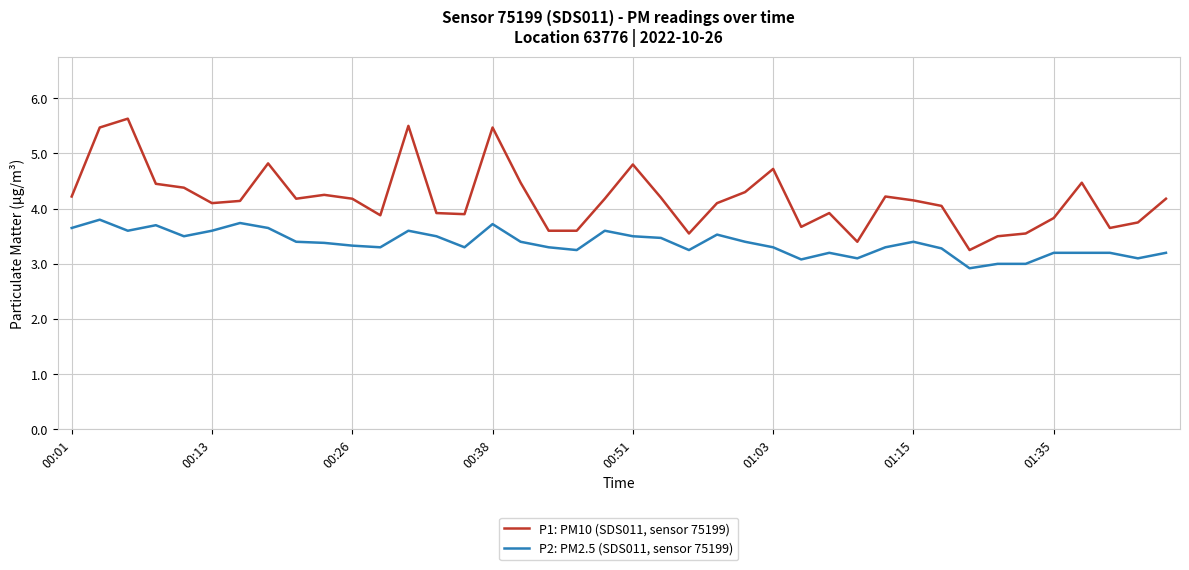

What is the smallest value displayed?

2.9